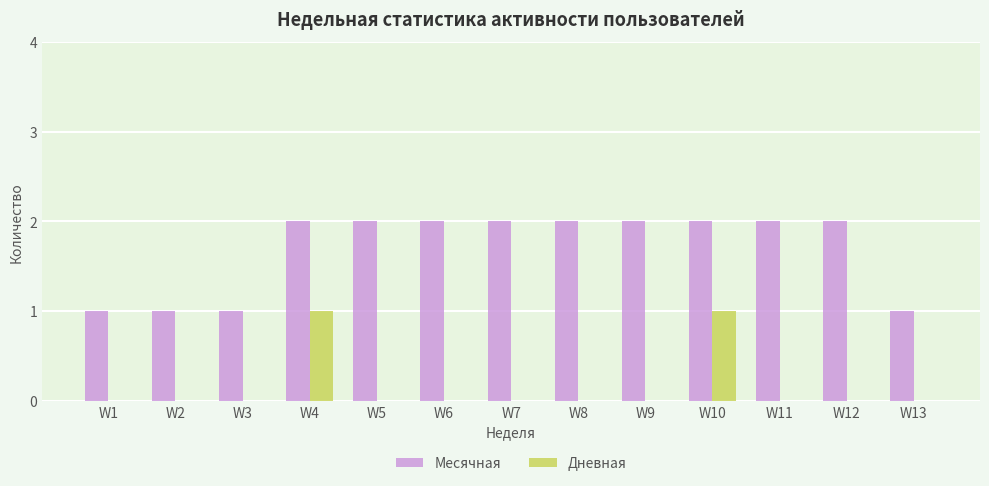

What is the sum of all Месячная values?

22